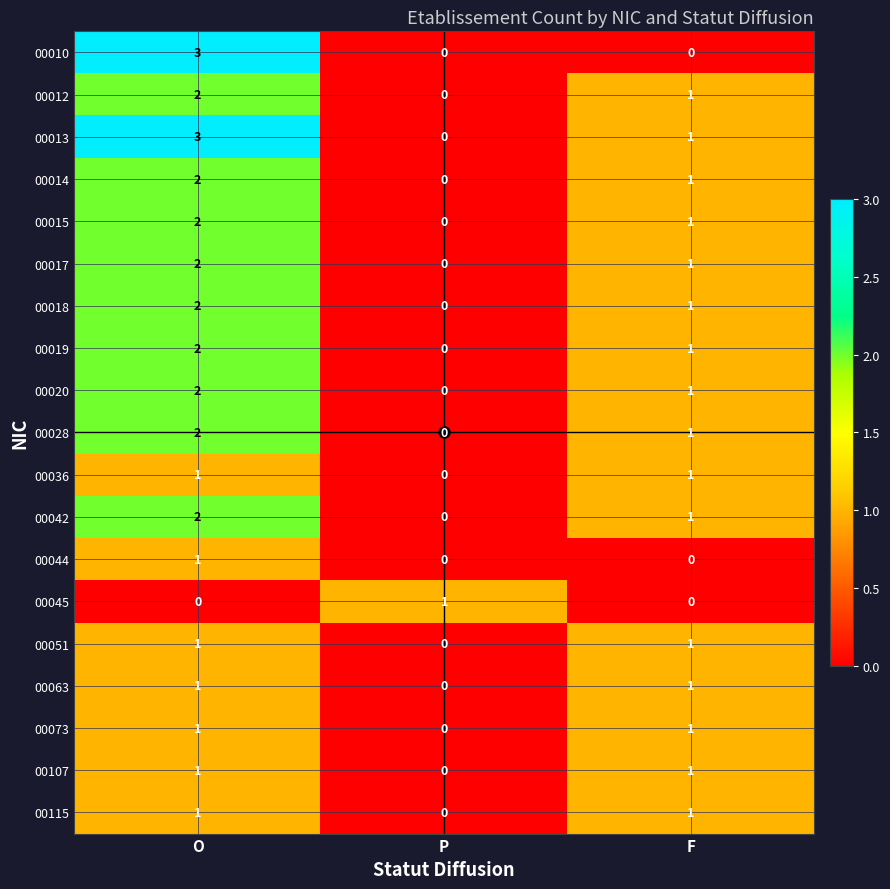

The value of 00045 at P is 1. True or false?

True